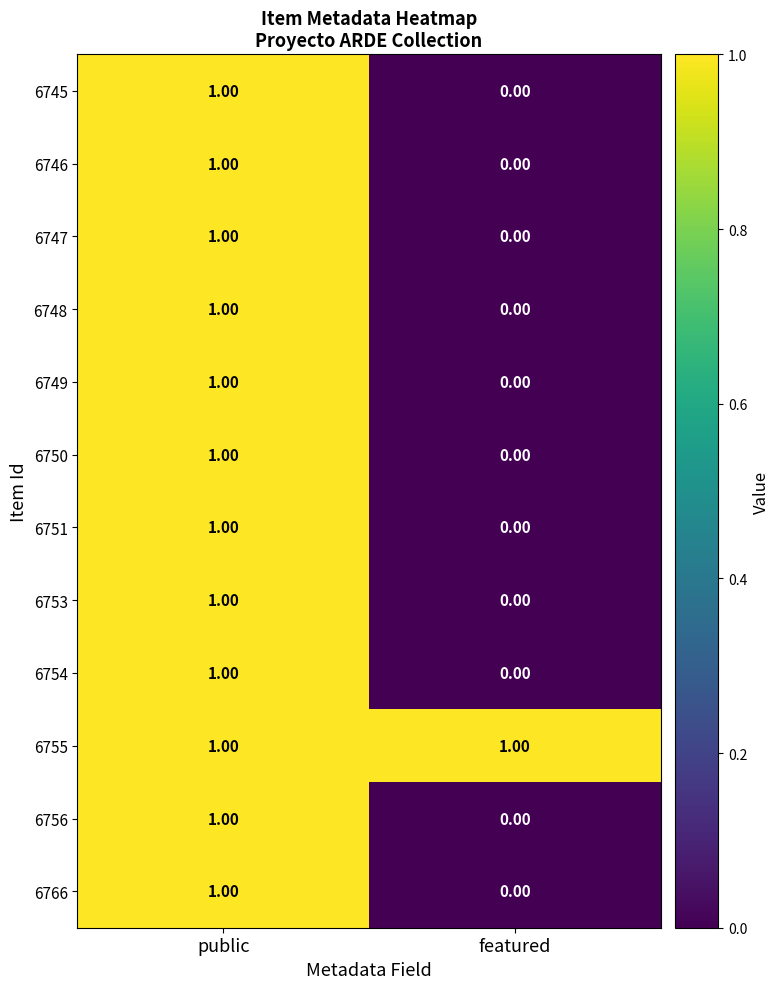

How many data points does each series have?

2